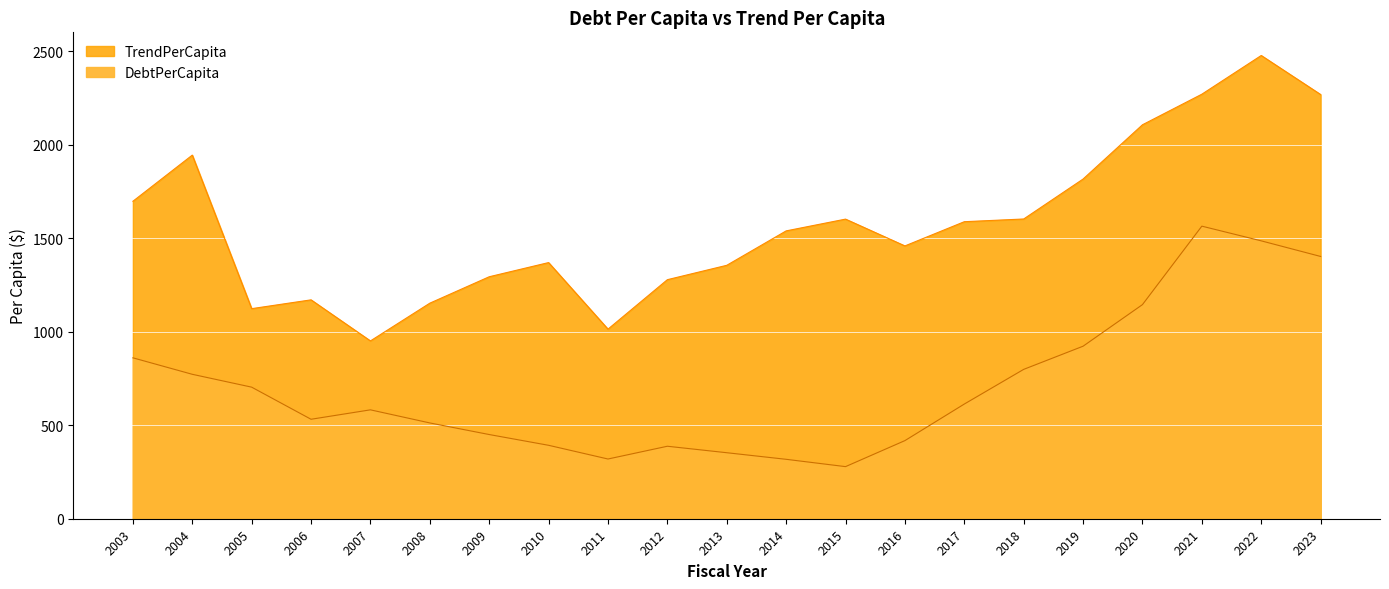

Rank the categories by TrendPerCapita value from lowest to highest.

2007, 2011, 2005, 2008, 2006, 2012, 2009, 2013, 2010, 2016, 2014, 2017, 2015, 2018, 2003, 2019, 2004, 2020, 2023, 2021, 2022